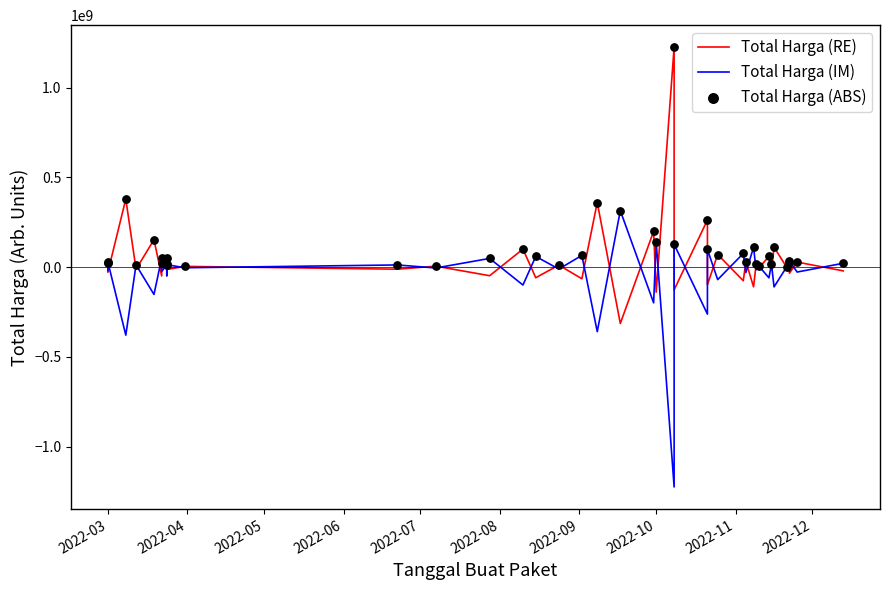

What are all the series names shown in the legend?

Total Harga (RE), Total Harga (IM), Total Harga (ABS)